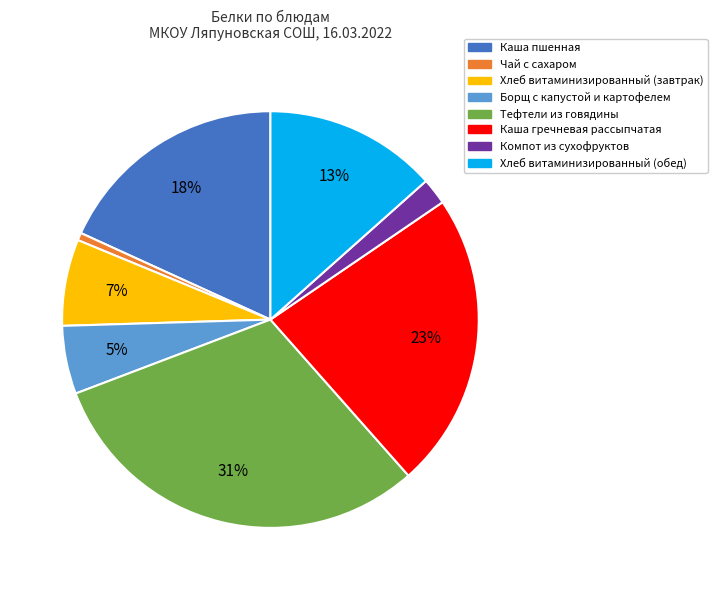

Does Каша пшенная account for over 50% of the chart?

No